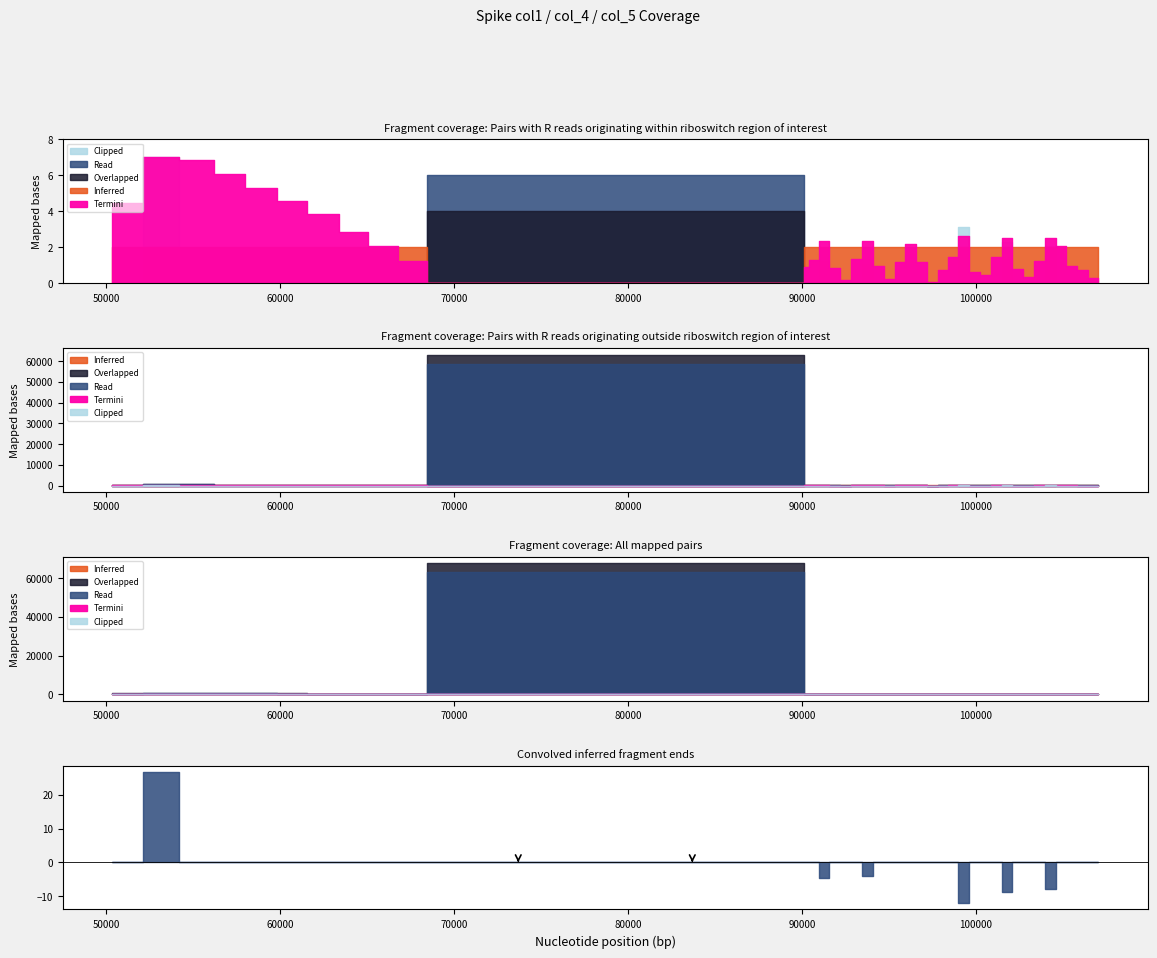

What position from the right is 12?

28